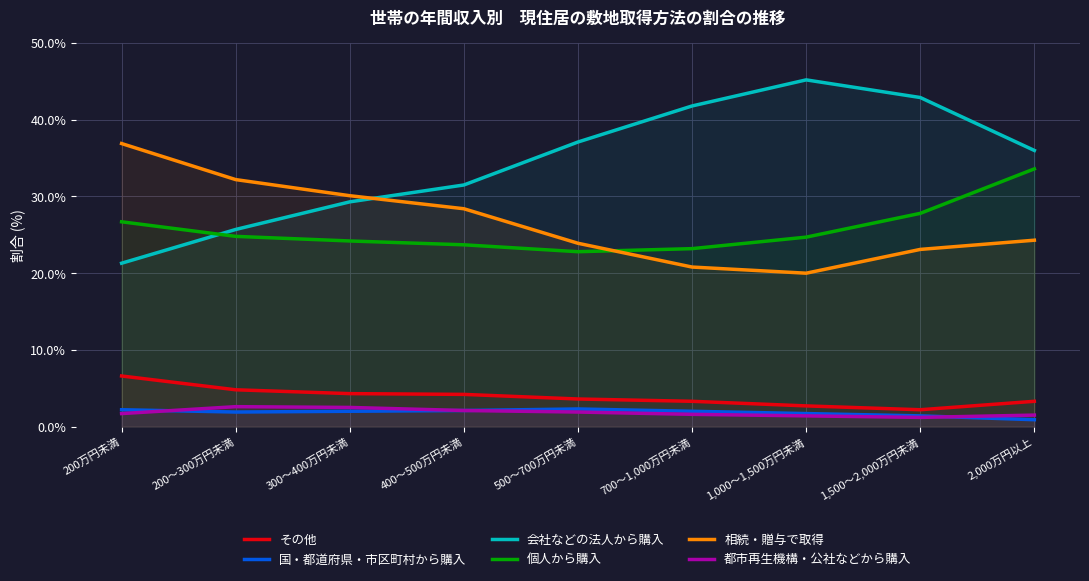

What are all the series names shown in the legend?

その他, 国・都道府県・市区町村から購入, 会社などの法人から購入, 個人から購入, 相続・贈与で取得, 都市再生機構・公社などから購入